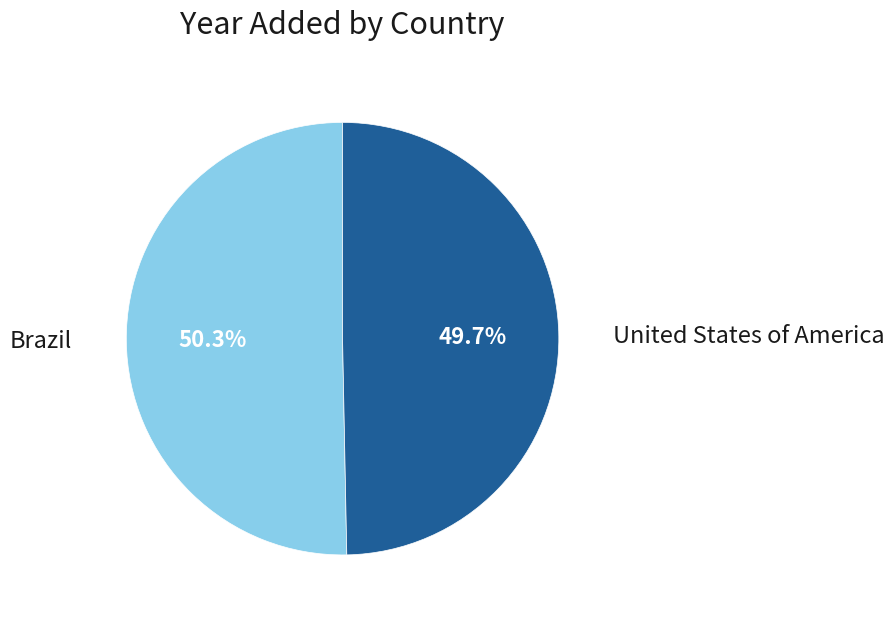

Approximately how many times larger is the value at United States of America compared to Brazil?

1.0